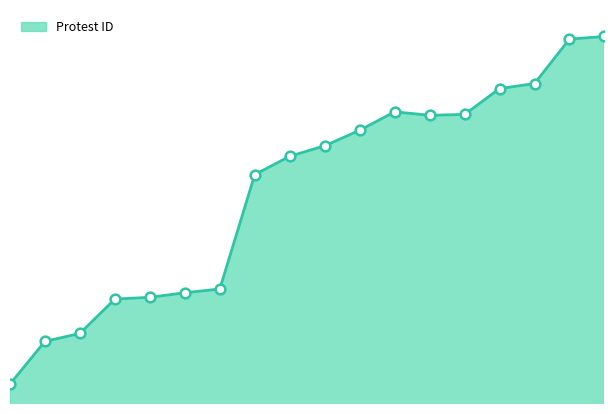

Is this an area chart (filled region under the line)?

Yes